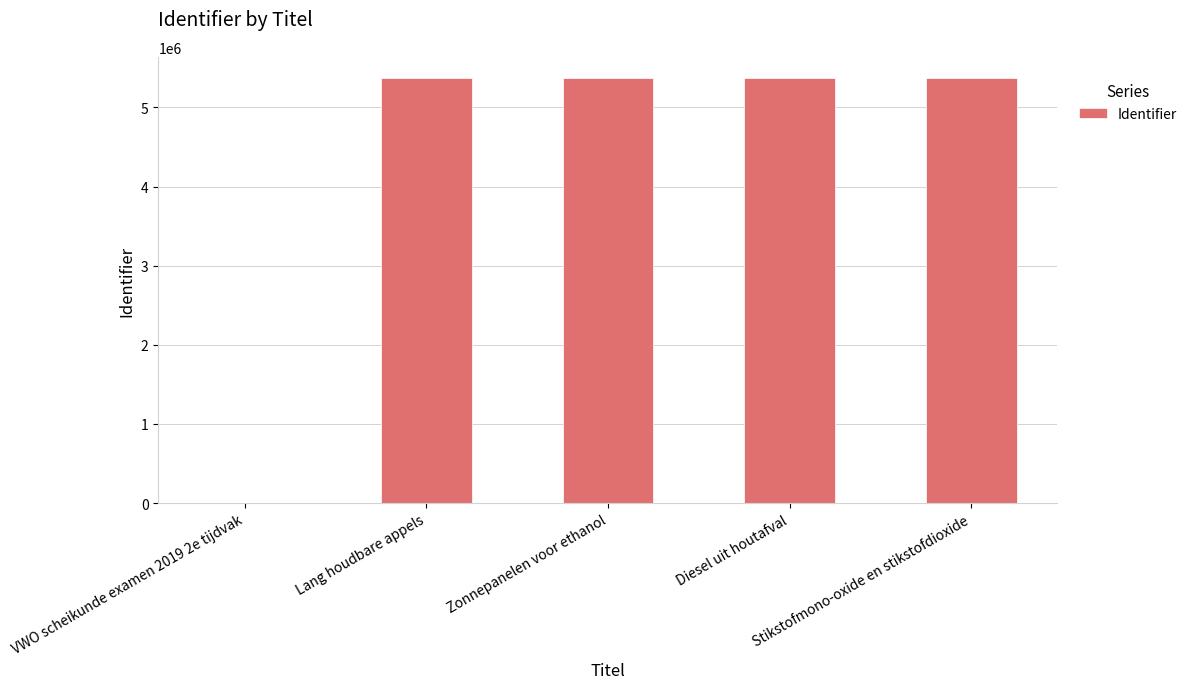

The chart shows a value of 5369645 at Stikstofmono-oxide en stikstofdioxide. True or false?

True